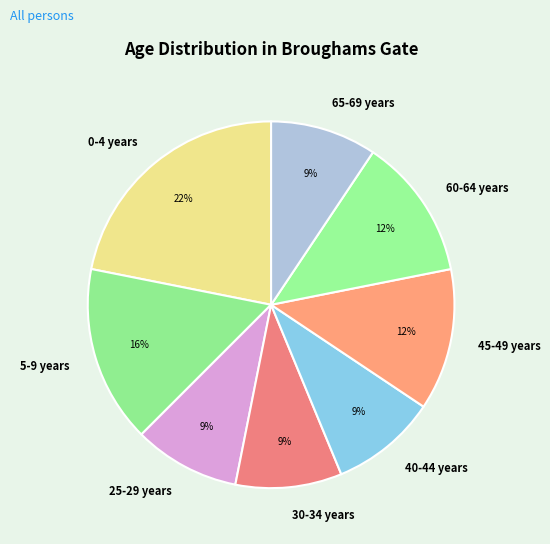

Between 40-44 years and 45-49 years, which is larger?

45-49 years